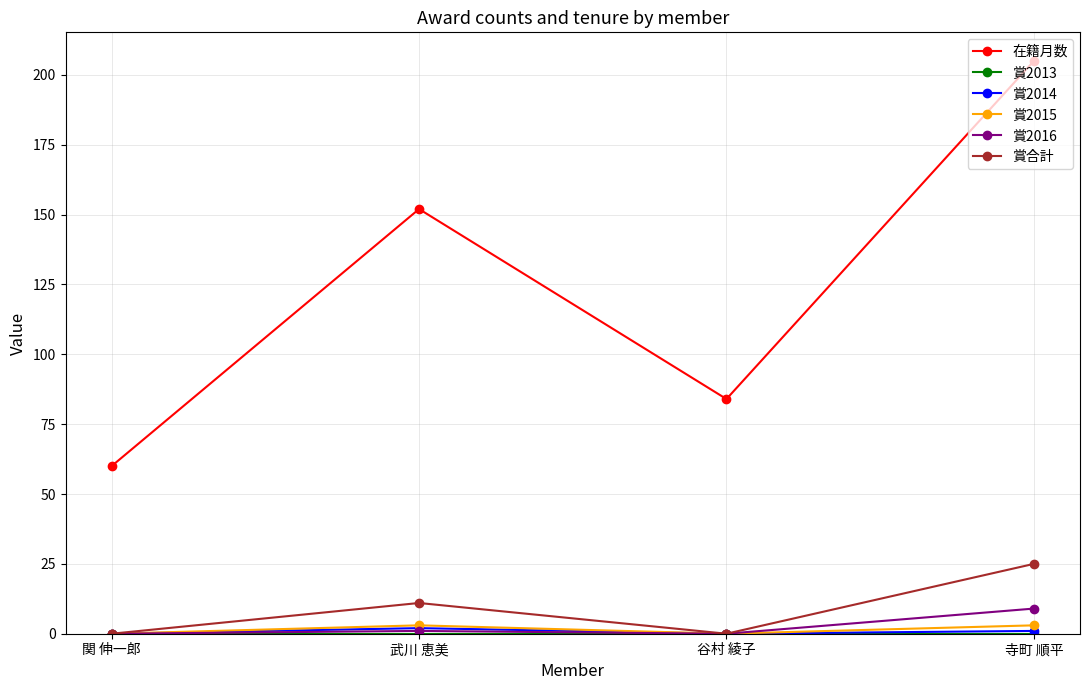

The 賞2015 series shows 0 at 谷村 綾子. True or false?

True